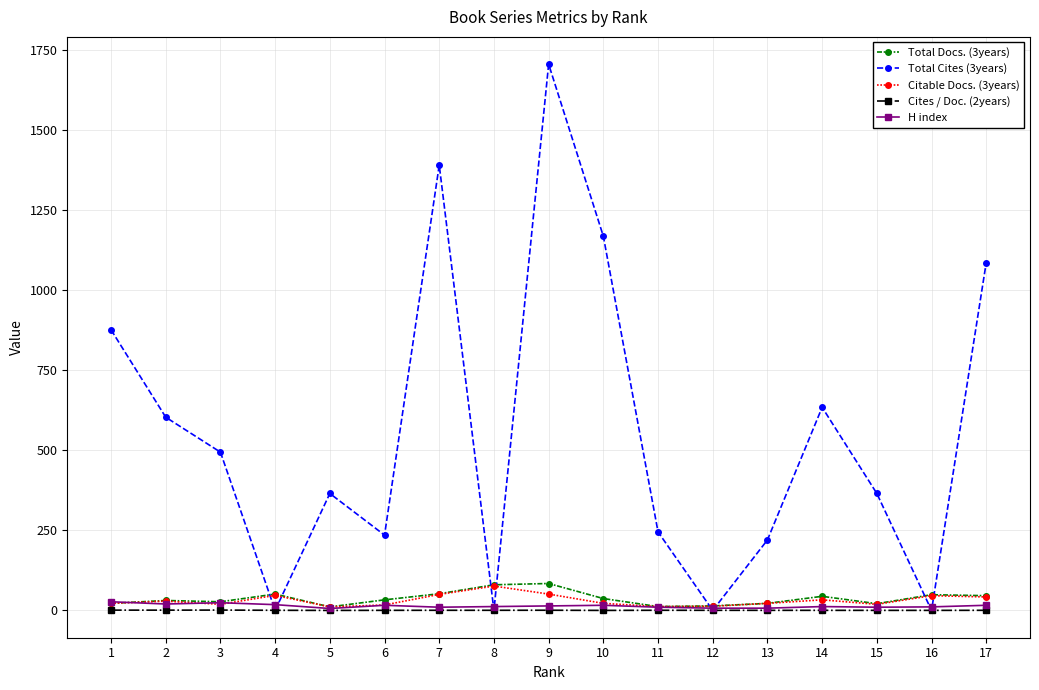

Does the chart display data point markers on the line(s)?

Yes